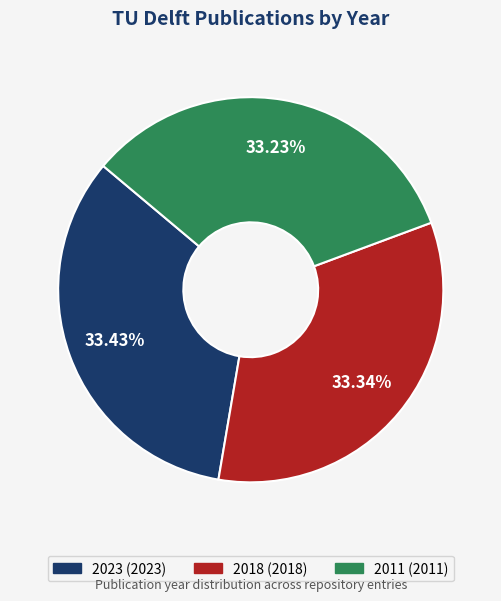

Approximately how many times larger is the value at 2018 compared to 2023?

1.0